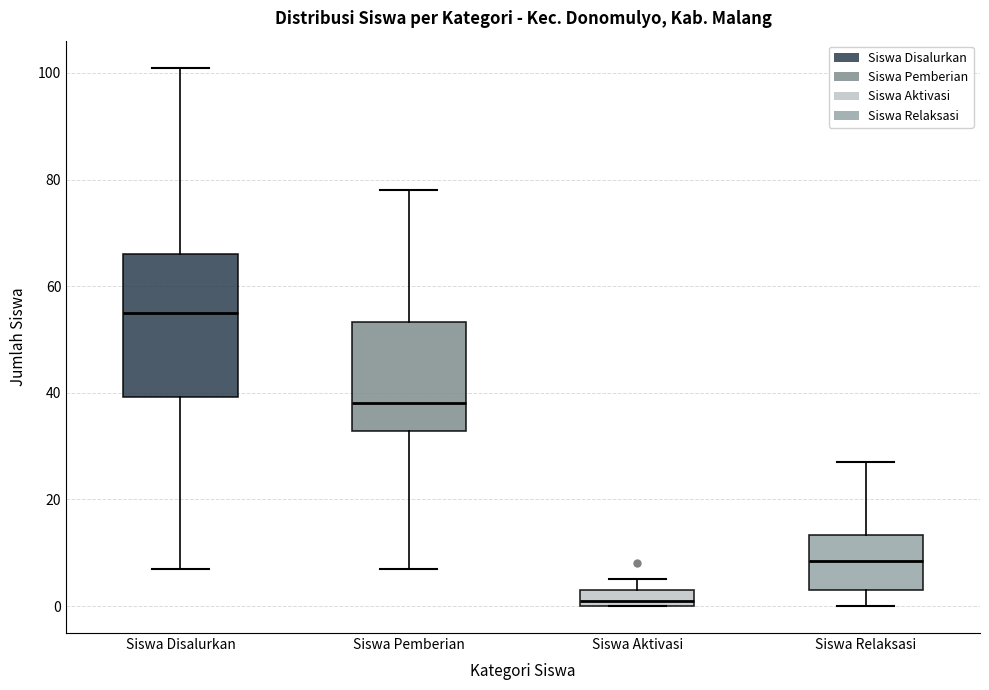

Reading left to right, transcribe this box plot: for each box, give where its median line is, the range the box spans, and where its two whiskers end, as read against the y-axis. The values are not printed on the chart, so give them approximately, as read against the axis.

Siswa Disalurkan: median 56, box 40 to 66, whiskers 8 to 102
Siswa Pemberian: median 38, box 32 to 54, whiskers 8 to 78
Siswa Aktivasi: median 2, box 0 to 4, whiskers 0 to 6
Siswa Relaksasi: median 8, box 4 to 14, whiskers 0 to 28